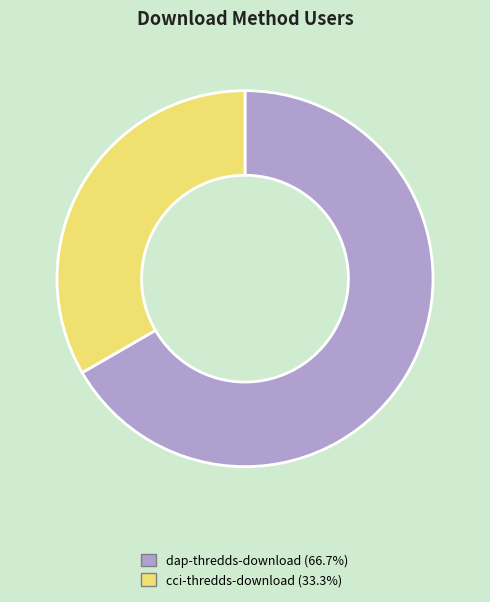

Rank the categories by value from lowest to highest.

cci-thredds-download, dap-thredds-download